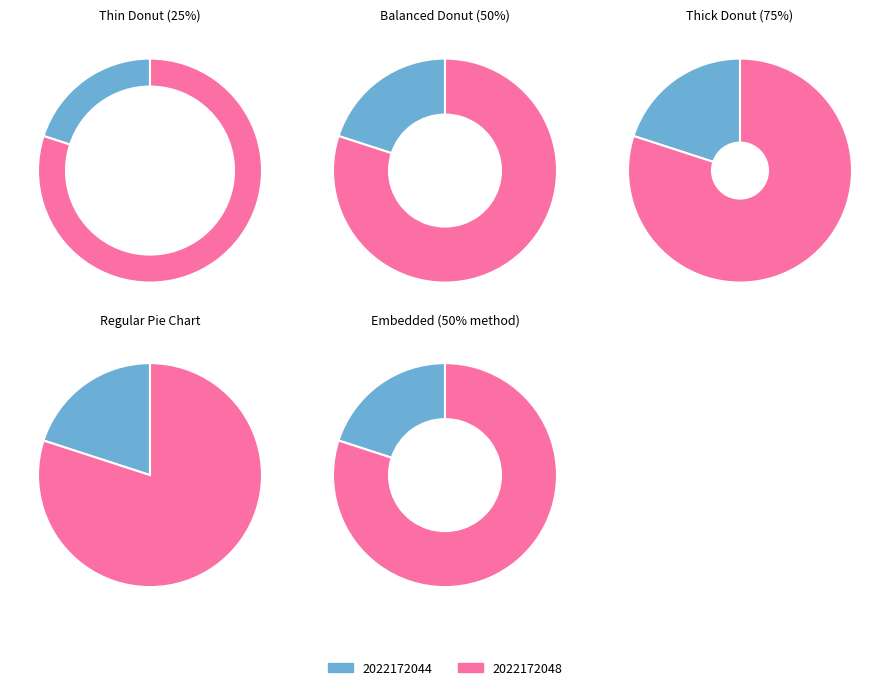

To the nearest percent, what portion does 2022172048 represent?

80%